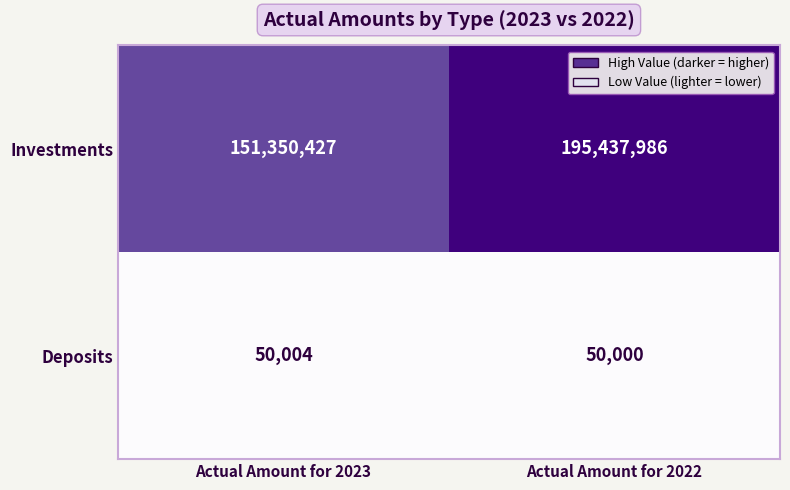

Reading right to left, what are all the values shown in this chart?

Investments: Actual Amount for 2022=195437986	Actual Amount for 2023=151350427
Deposits: Actual Amount for 2022=50000	Actual Amount for 2023=50004